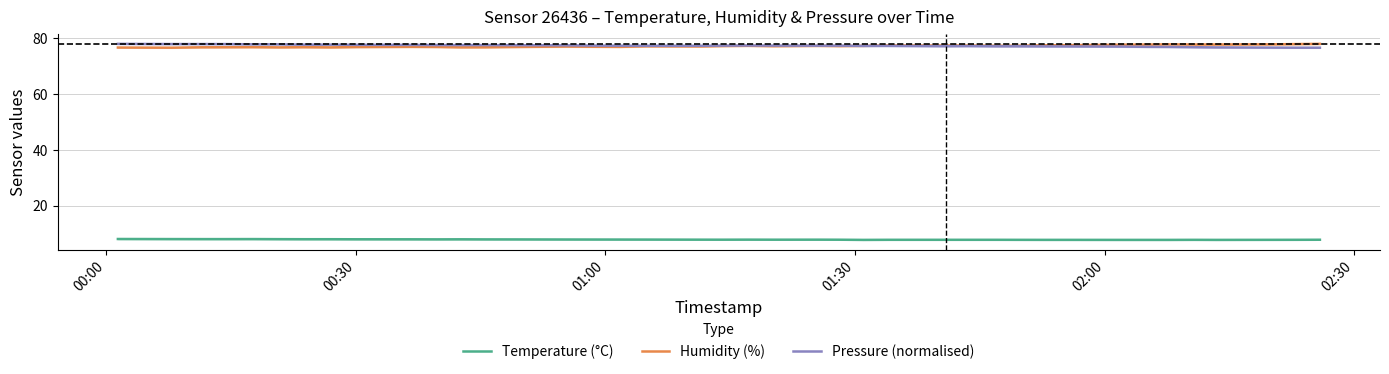

True or false: Humidity (%) and Temperature (°C) cross at least once.

False